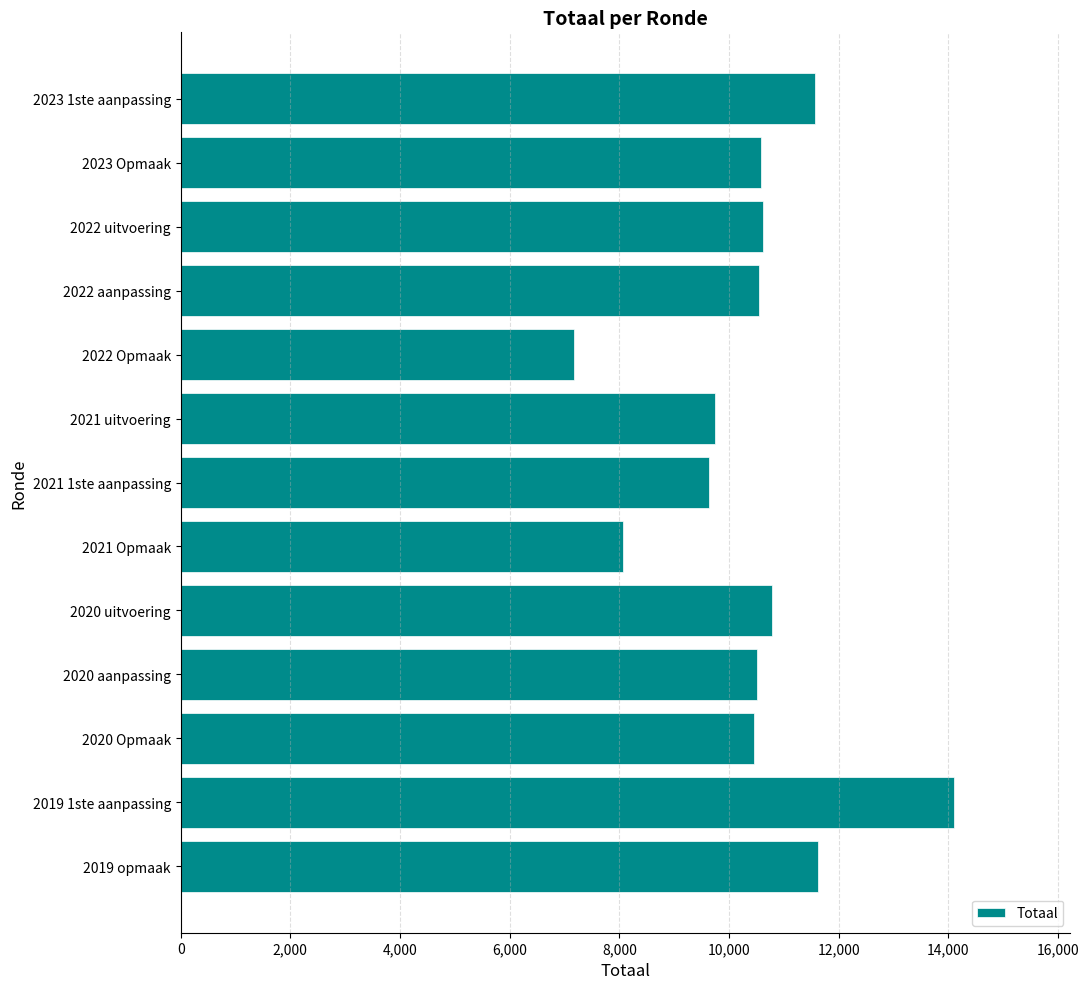

What is the sum of the values at 2021 uitvoering and 2022 uitvoering?

20359